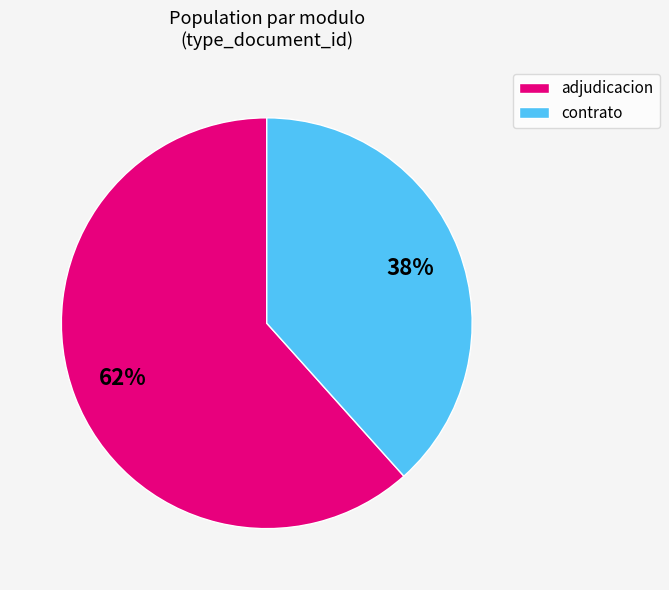

What is the ratio of the value at adjudicacion to the value at contrato?

1.6